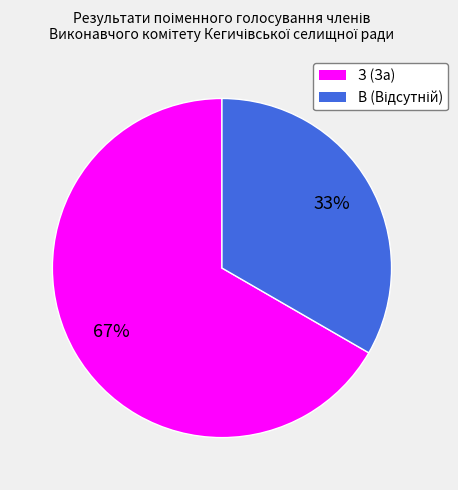

Does З (За) represent more than half of the total?

Yes